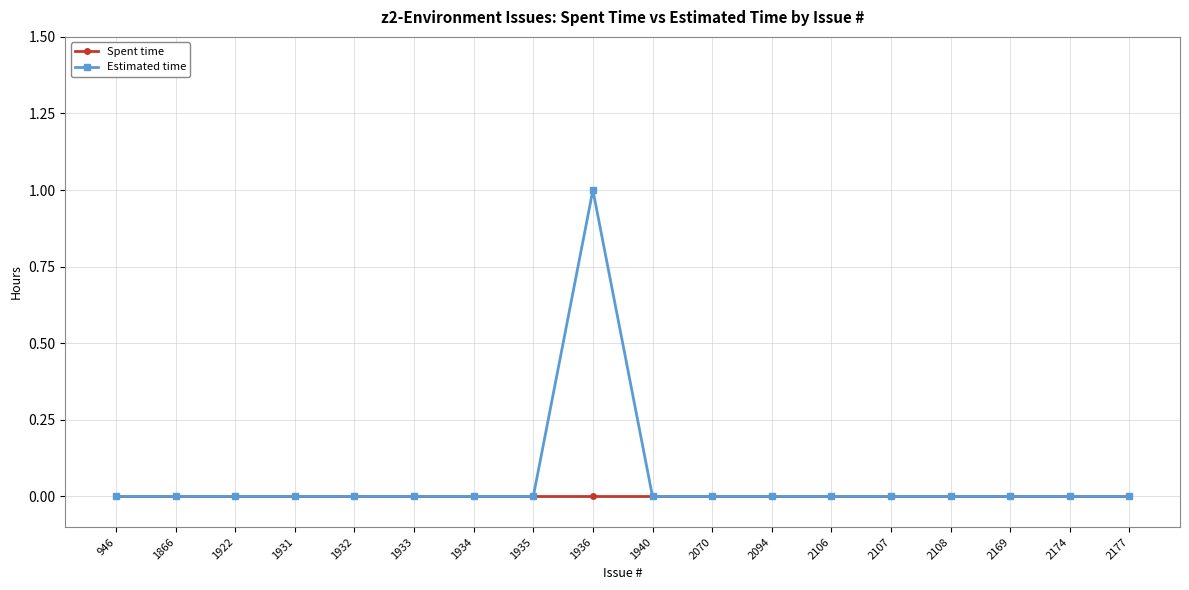

Is it true that Spent time equals 0 at 2106?

True